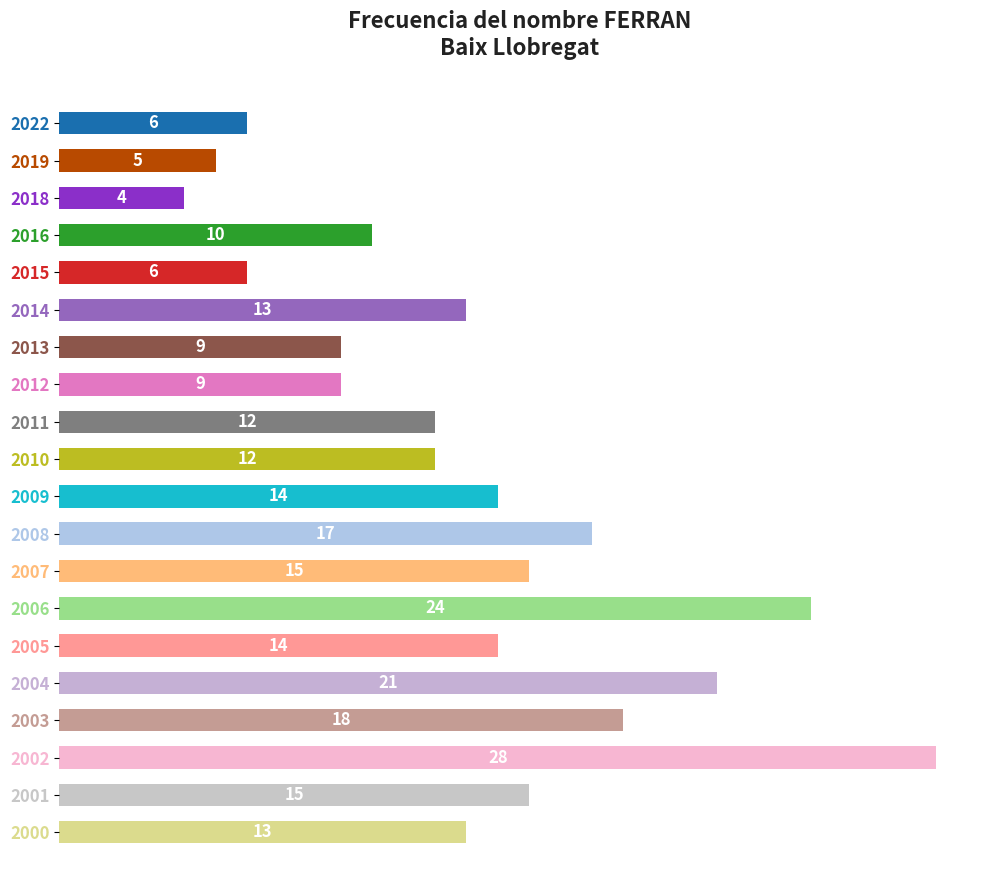

The chart shows a value of 28 at 2002. True or false?

True